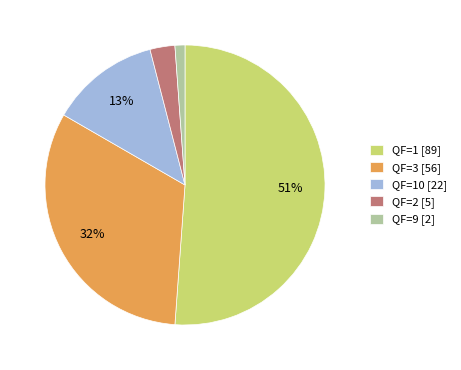

How many segments does this pie chart have?

5